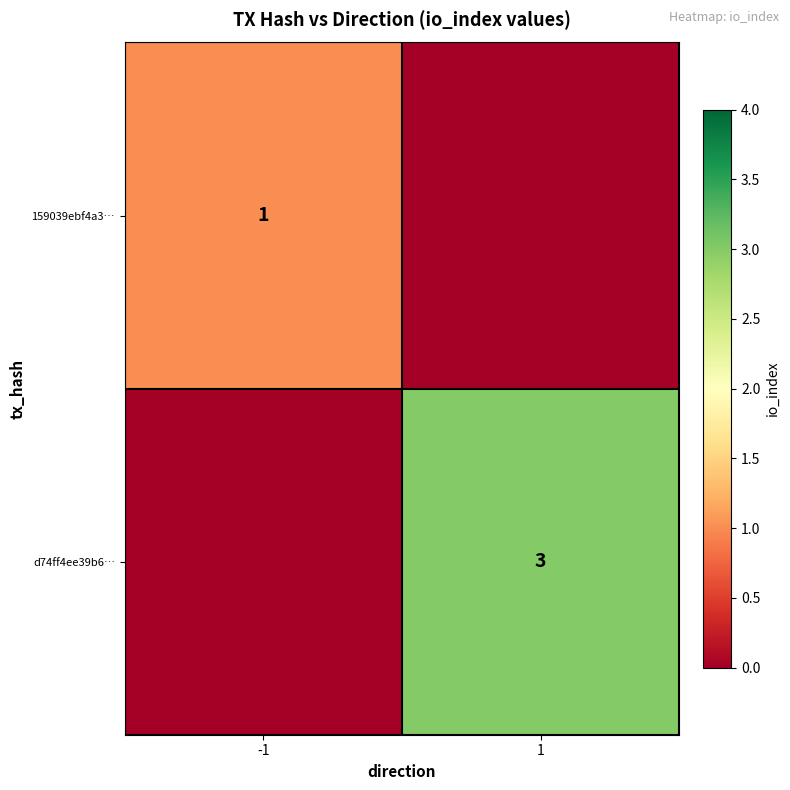

Is the value of 159039ebf4a3… at 1 greater than the value of d74ff4ee39b6… at 1?

No